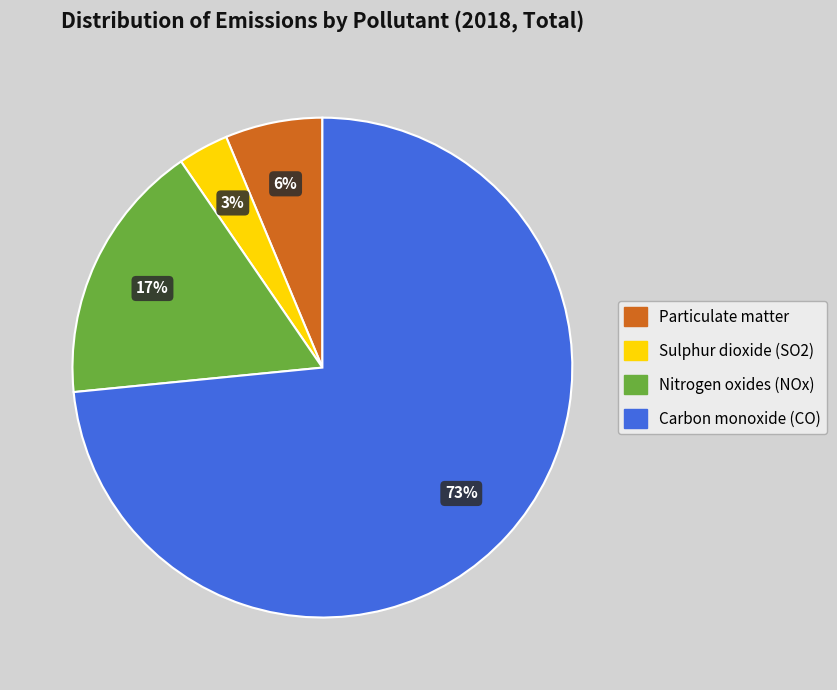

Which has a higher value, Carbon monoxide (CO) or Particulate matter?

Carbon monoxide (CO)